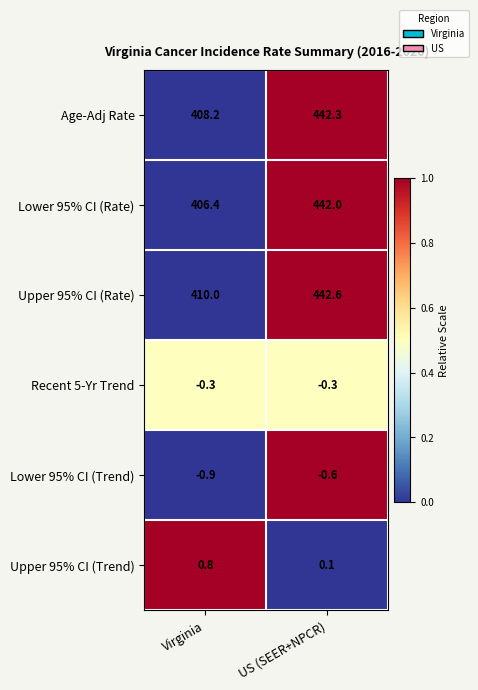

What is the sum of the Lower 95% CI (Rate) values at Virginia and US (SEER+NPCR)?

848.4